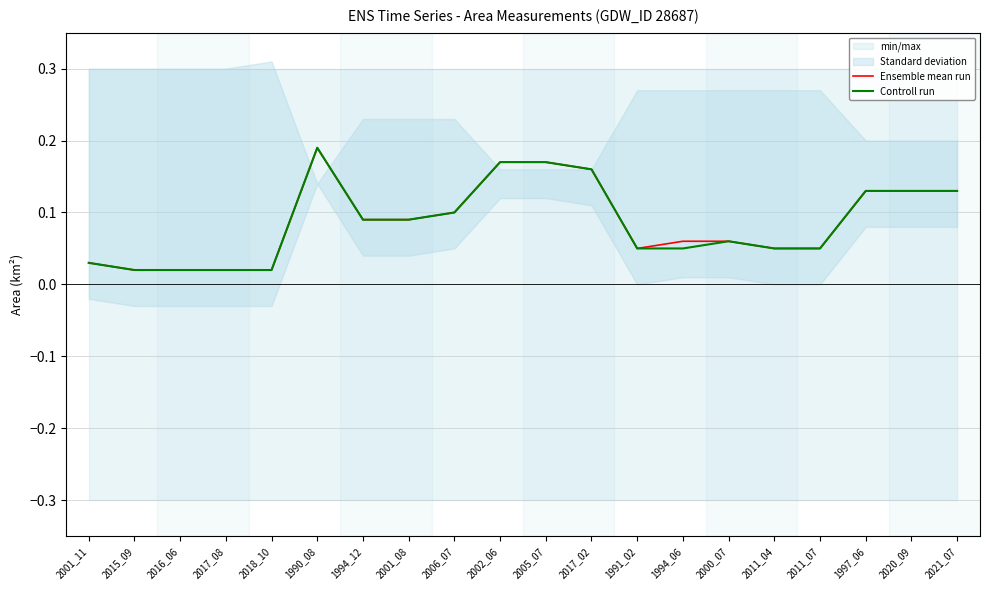

True or false: Ensemble mean run and Controll run intersect in this chart.

False